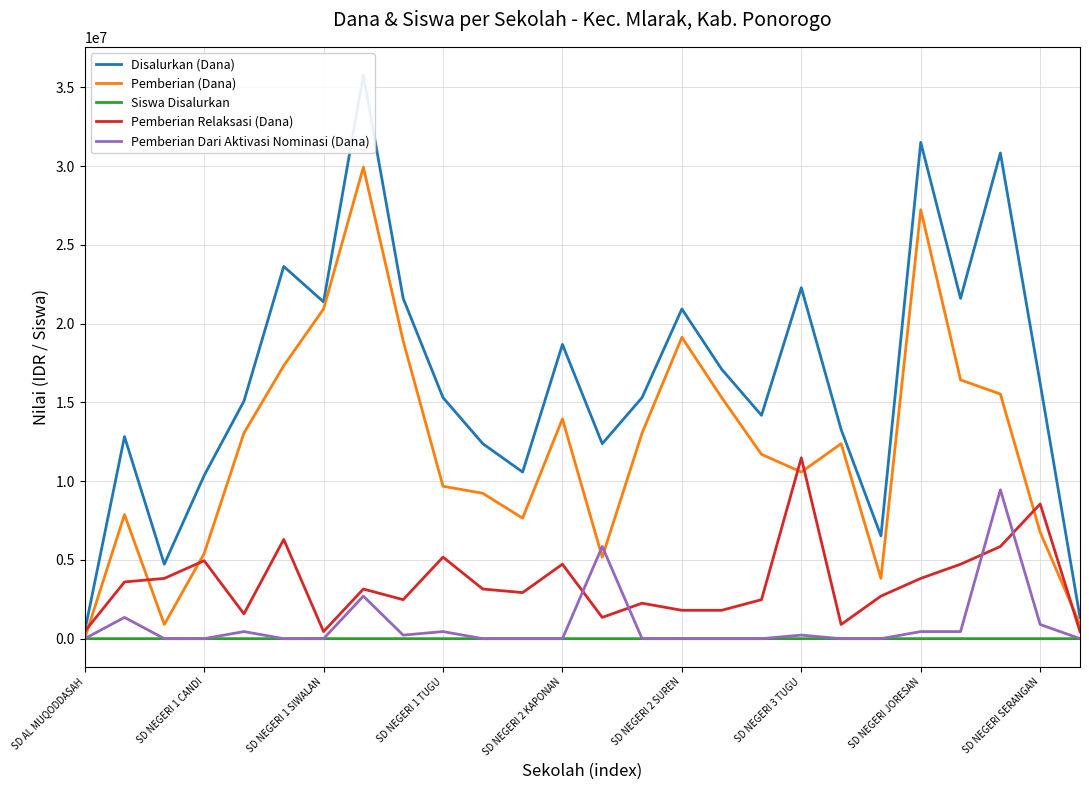

In Siswa Disalurkan, how many points are higher than both neighbors (excluding endpoints)?

8